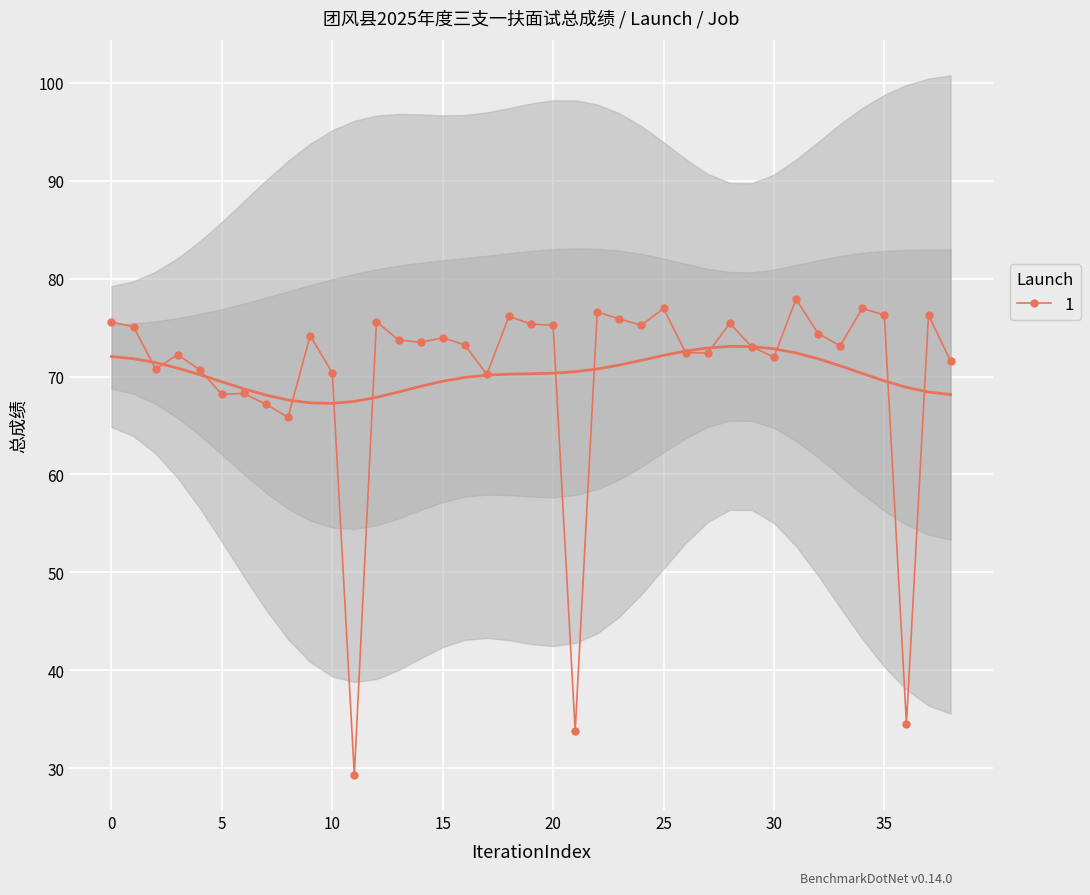

What is the maximum value for 1?

77.9